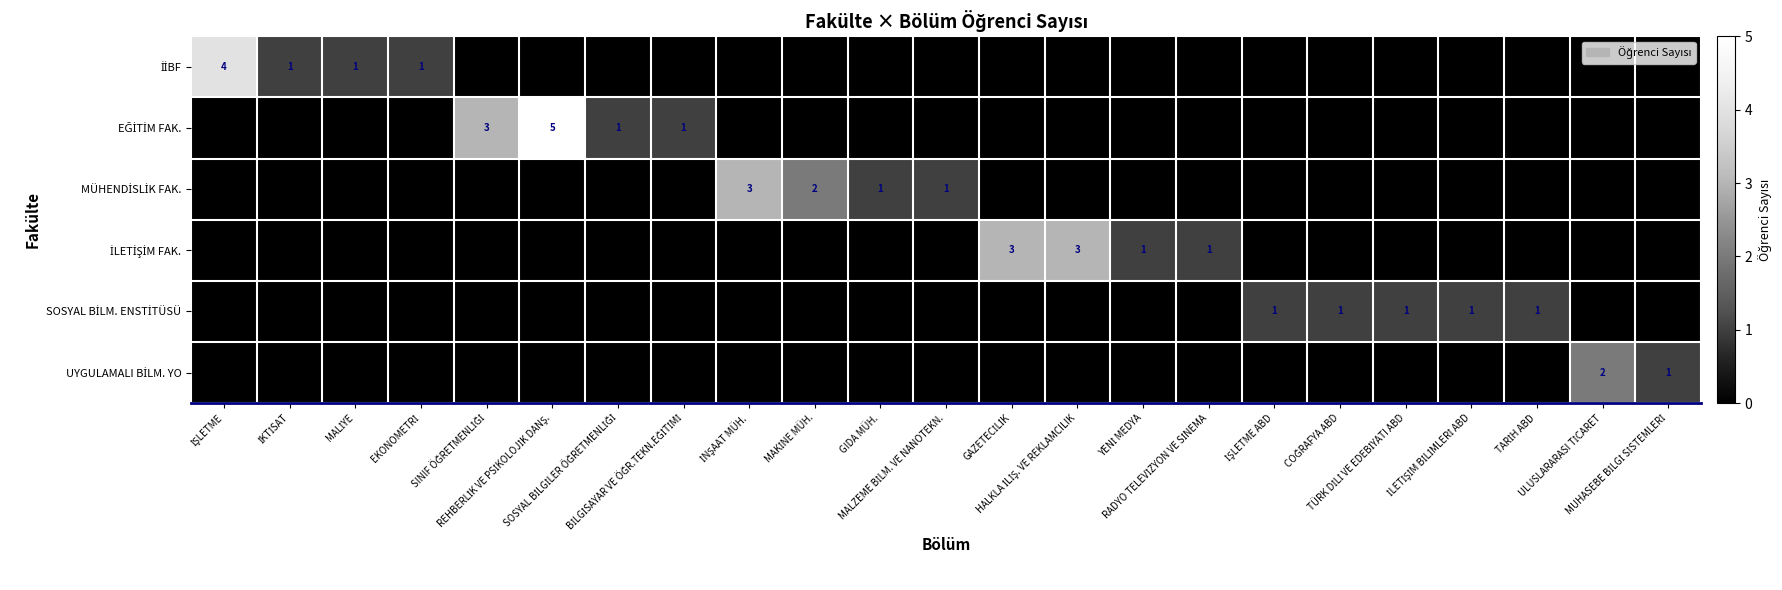

The UYGULAMALI BİLM. YO series shows 1 at EKONOMETRİ. True or false?

False